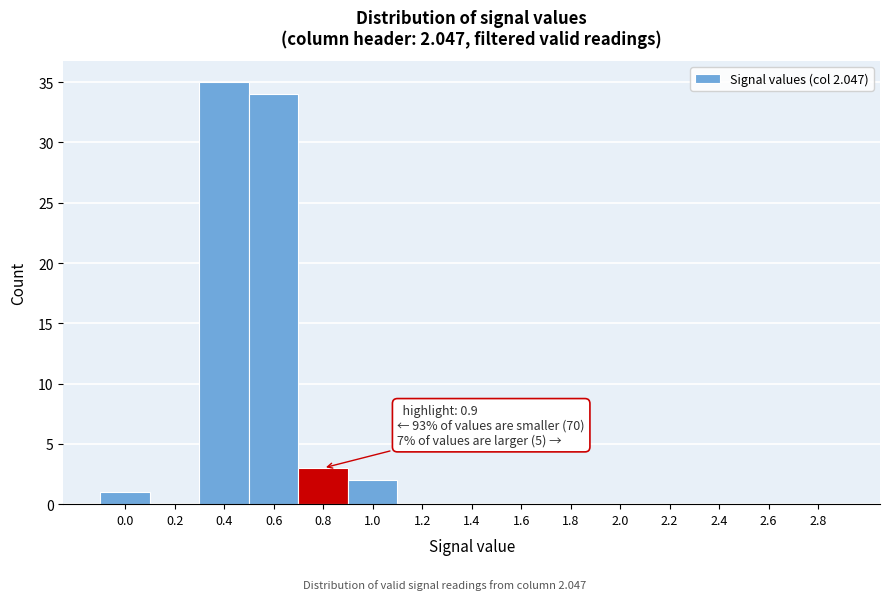

Reading left to right, extract all data points from this chart.

0.0=1	0.2=0	0.4=35	0.6=34	0.8=3	1.0=2	1.2=0	1.4=0	1.6=0	1.8=0	2.0=0	2.2=0	2.4=0	2.6=0	2.8=0